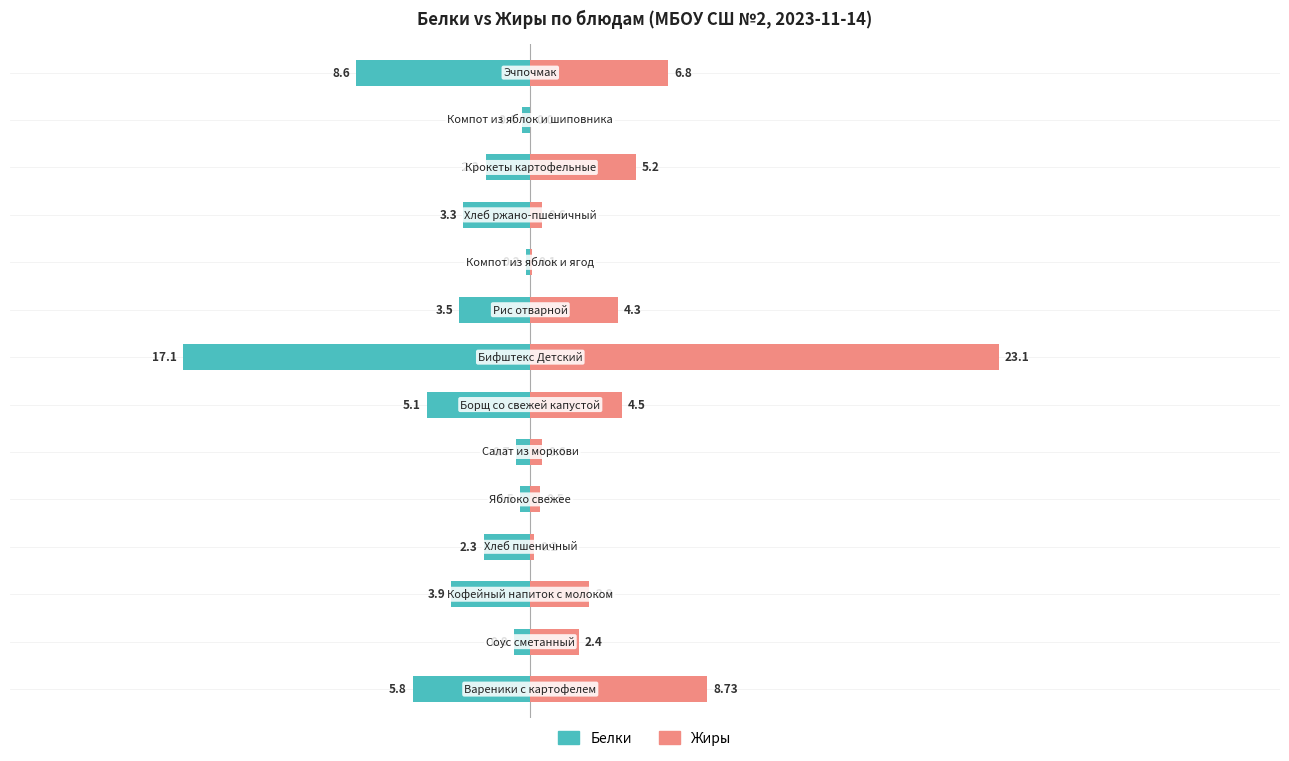

At 1, list the series in order from smallest to largest.

Белки, Жиры